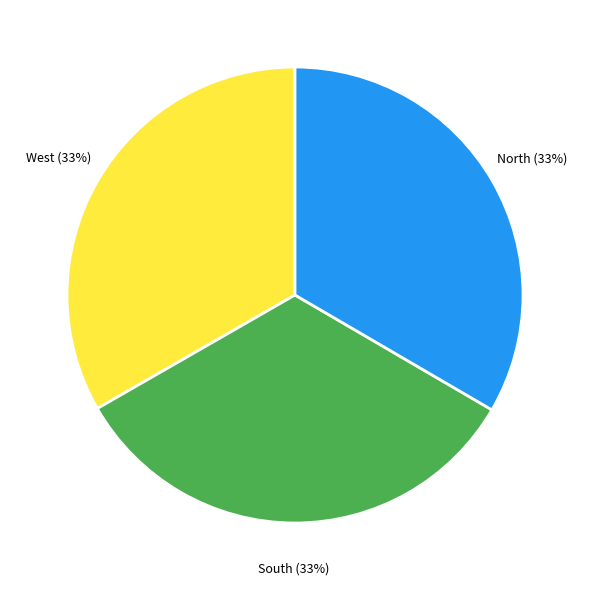

To the nearest percent, what is the average slice percentage?

33%